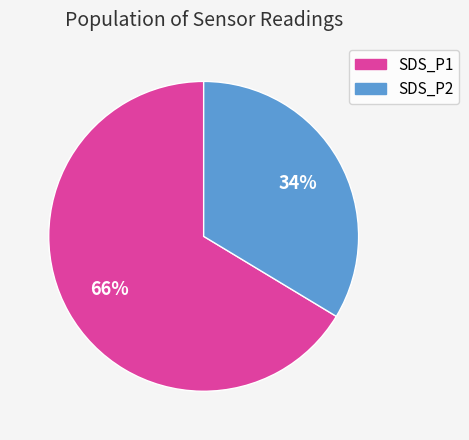

Which category has the biggest portion of the pie?

SDS_P1